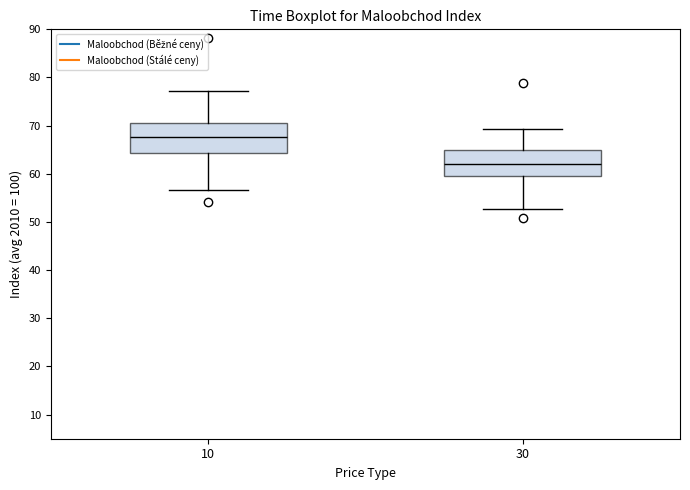

Reading left to right, transcribe this box plot: for each box, give where its median line is, the range the box spans, and where its two whiskers end, as read against the y-axis. The values are not printed on the chart, so give them approximately, as read against the axis.

10: median 68, box 64 to 71, whiskers 57 to 77
30: median 62, box 59 to 65, whiskers 53 to 69